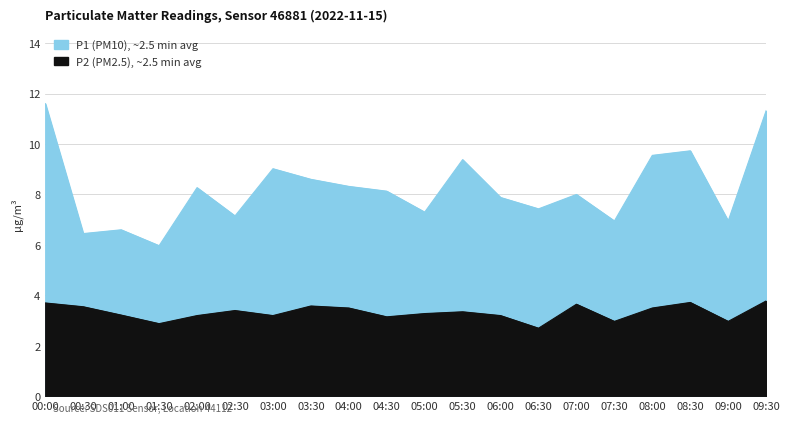

Which has a higher value, 02:00 or 07:30?

02:00